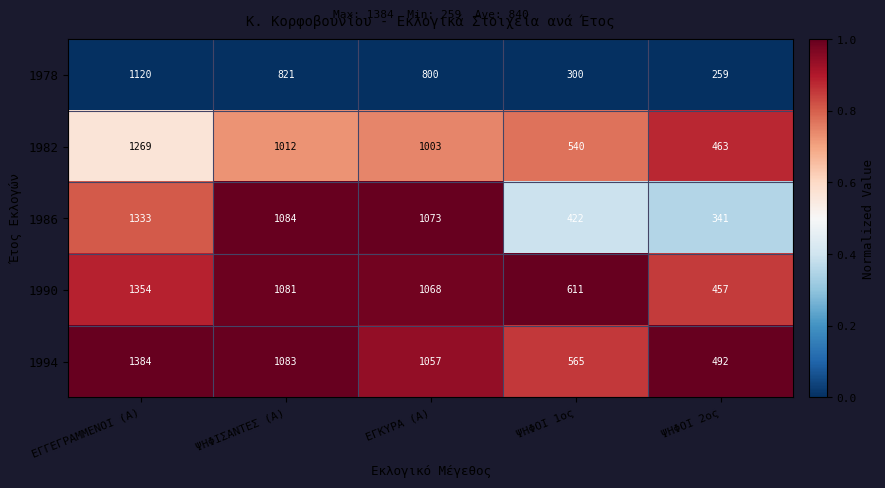

Where is 1978 nearest to the value 689?

ΕΓΚΥΡΑ (Α)